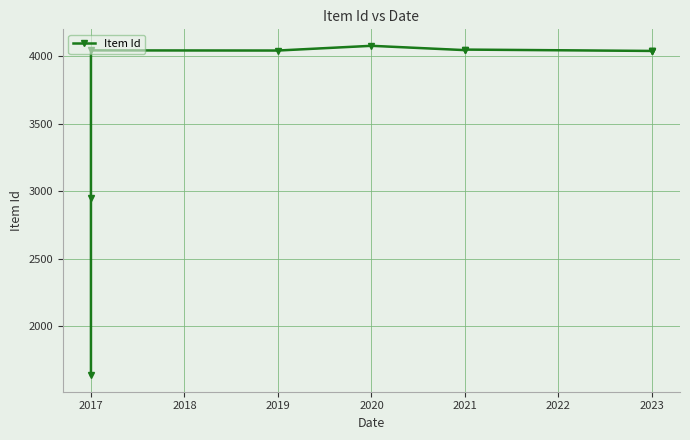

What is the minimum value shown in the chart?

1638